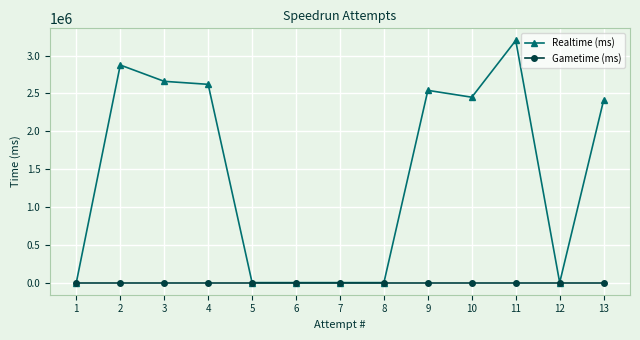

Which series has the largest total across all categories?

Realtime (ms)